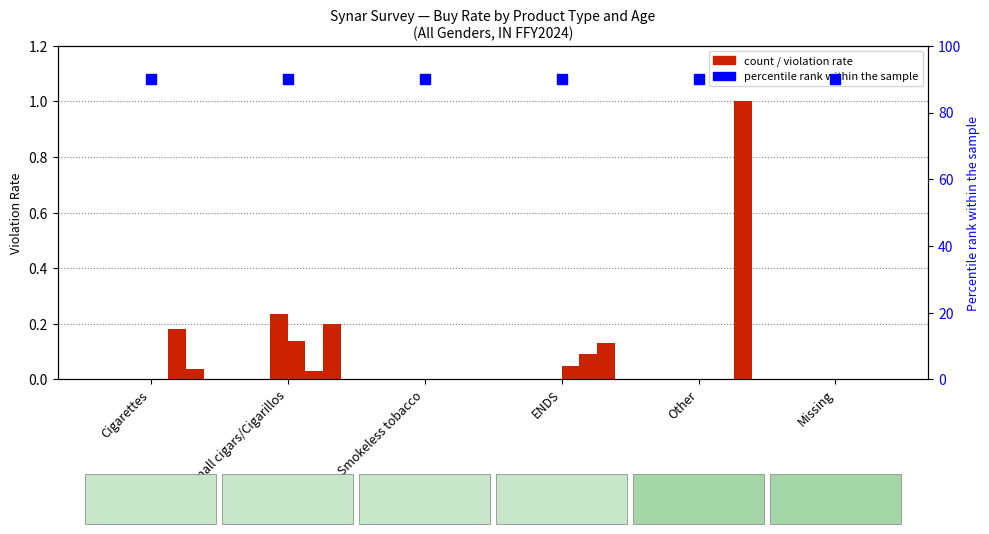

What is the total value across all series at Other?

1.0